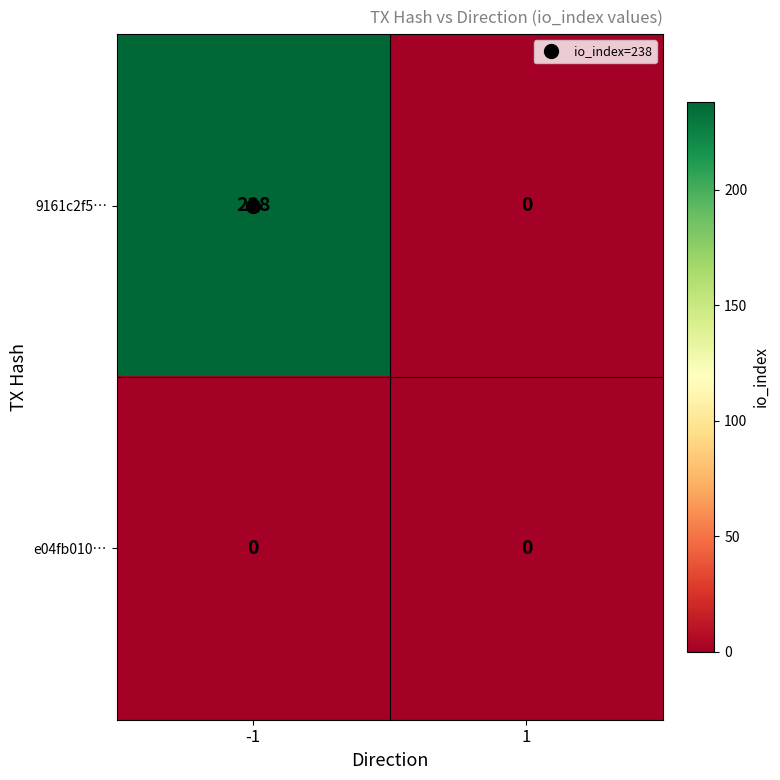

How many categories are shown in the chart?

2